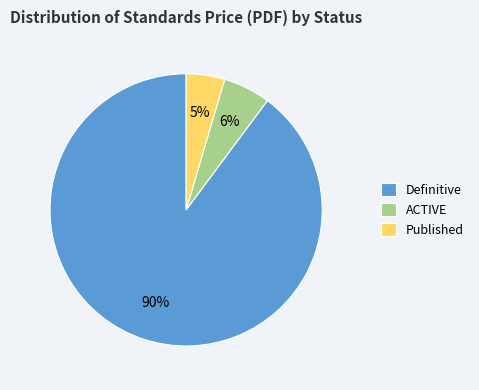

What is the ratio of the value at ACTIVE to the value at Published?

1.2